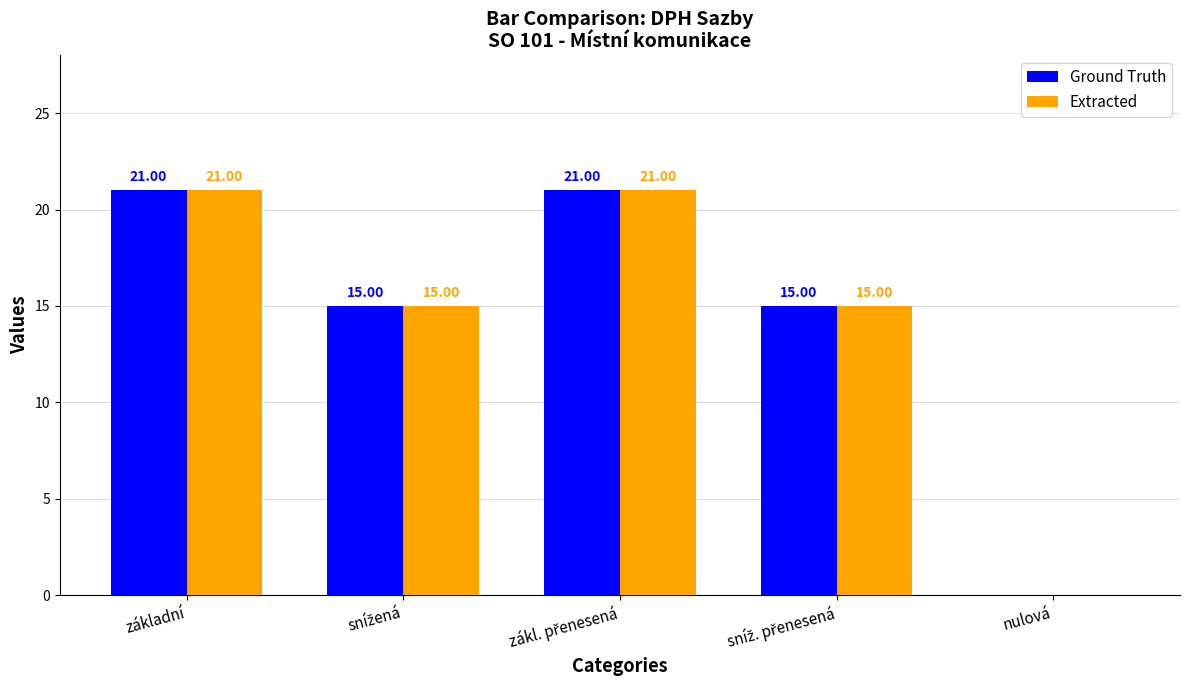

What is the sum of all Ground Truth values?

72